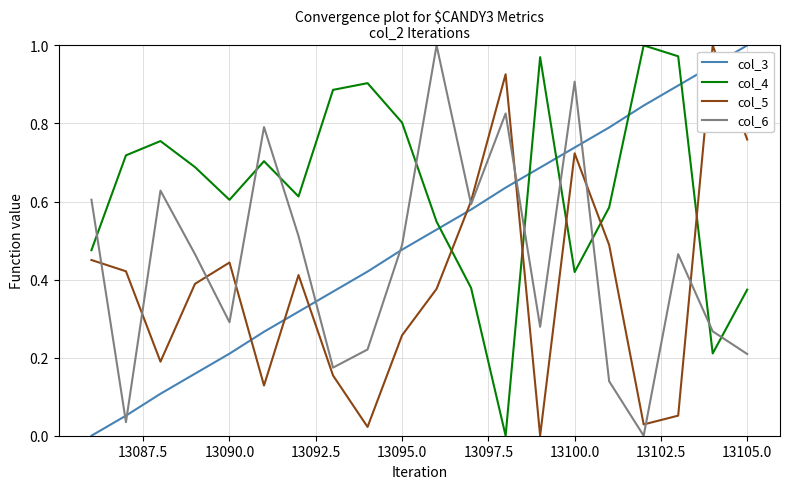

Which series has the largest total across all categories?

col_4